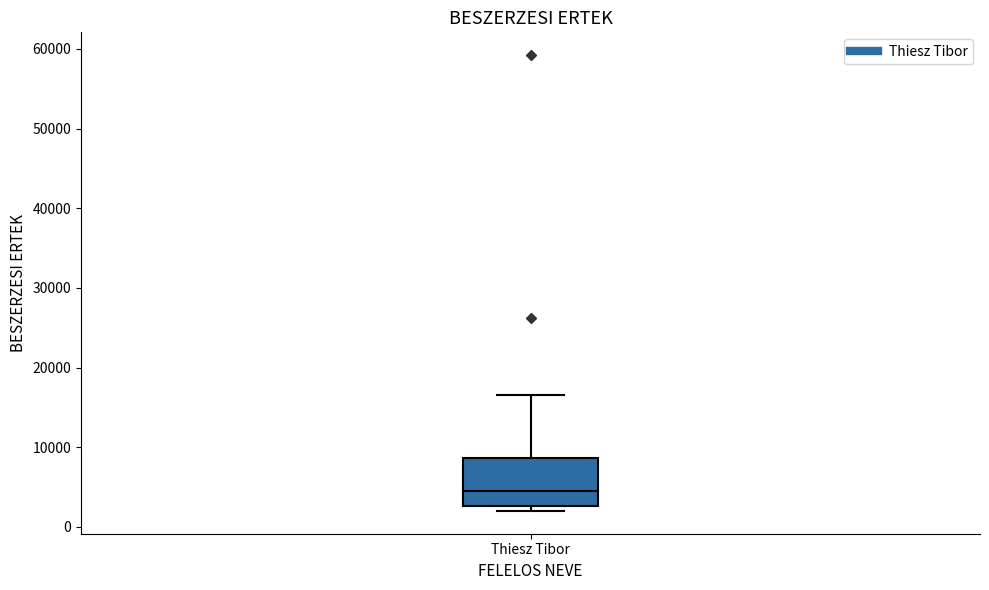

Transcribe this box plot: give where the median line is, the range the box spans, and where the two whiskers end, as read against the y-axis. The values are not printed on the chart, so give them approximately, as read against the axis.

median 4000, box 3000 to 9000, whiskers 2000 to 17000